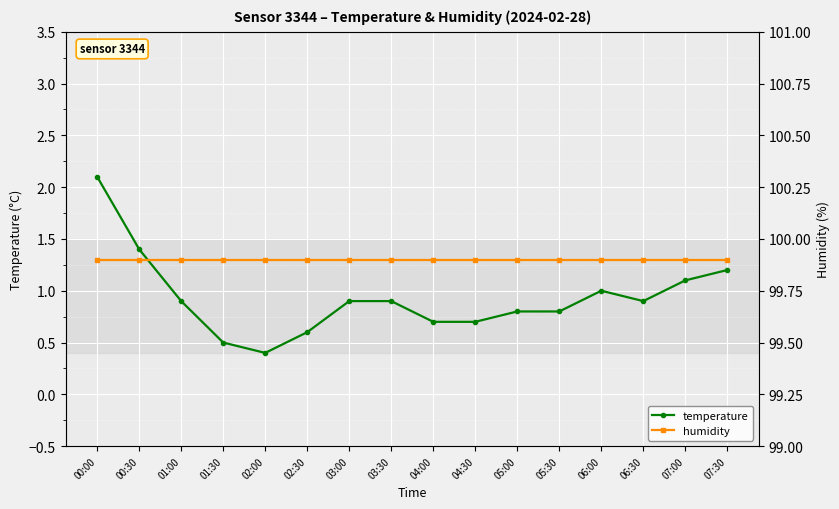

Reading left to right, transcribe all the data shown in this chart.

temperature: 00:00=2.1	00:30=1.4	01:00=0.9	01:30=0.5	02:00=0.4	02:30=0.6	03:00=0.9	03:30=0.9	04:00=0.7	04:30=0.7	05:00=0.8	05:30=0.8	06:00=1.0	06:30=0.9	07:00=1.1	07:30=1.2
humidity: 00:00=99.9	00:30=99.9	01:00=99.9	01:30=99.9	02:00=99.9	02:30=99.9	03:00=99.9	03:30=99.9	04:00=99.9	04:30=99.9	05:00=99.9	05:30=99.9	06:00=99.9	06:30=99.9	07:00=99.9	07:30=99.9